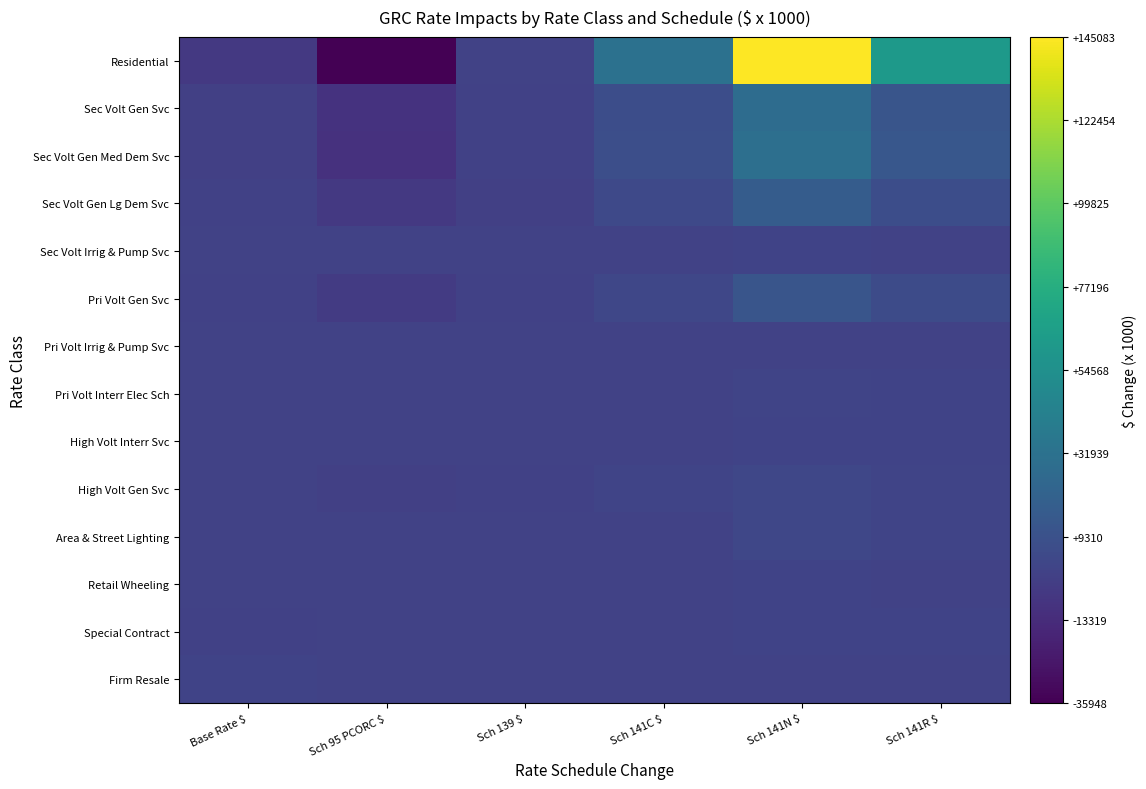

What is the smallest value displayed?

-35948.0